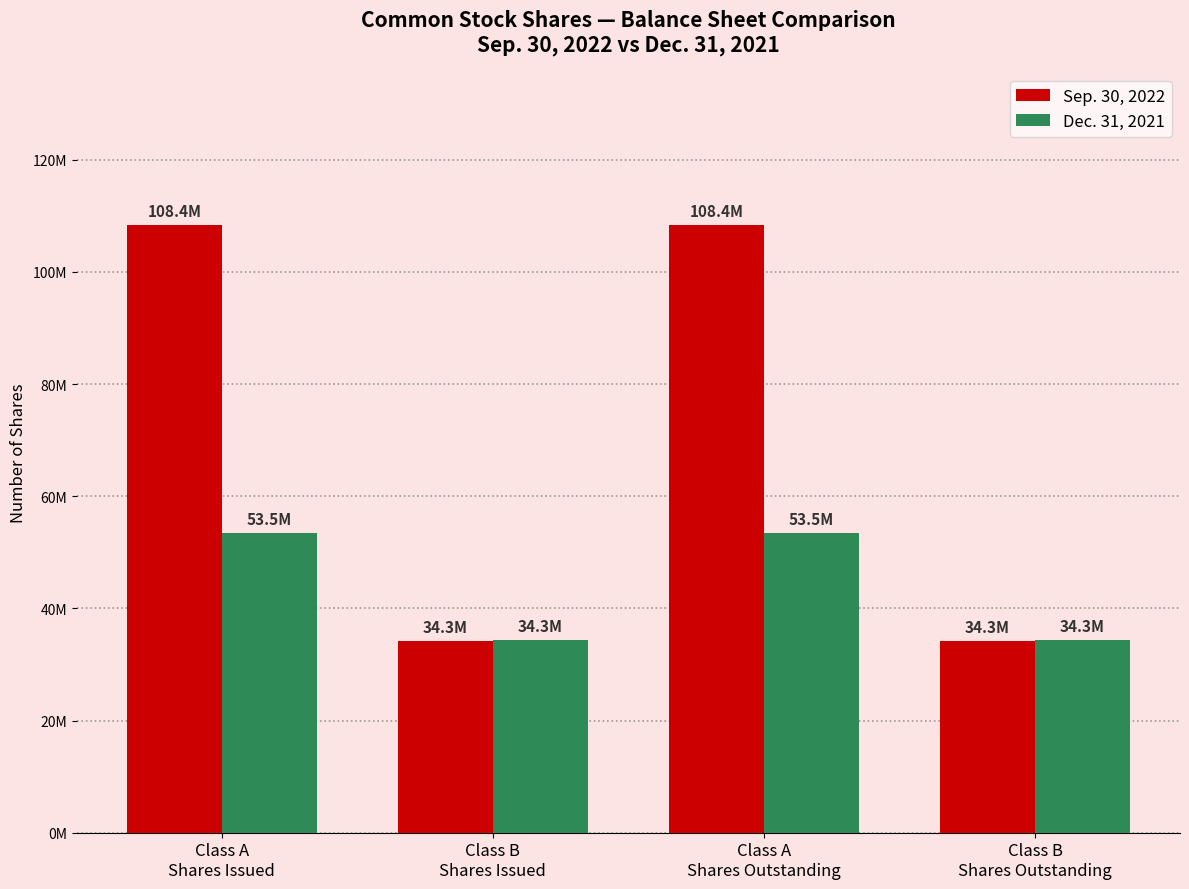

Rank the series by their average value, from highest to lowest.

Sep. 30, 2022, Dec. 31, 2021